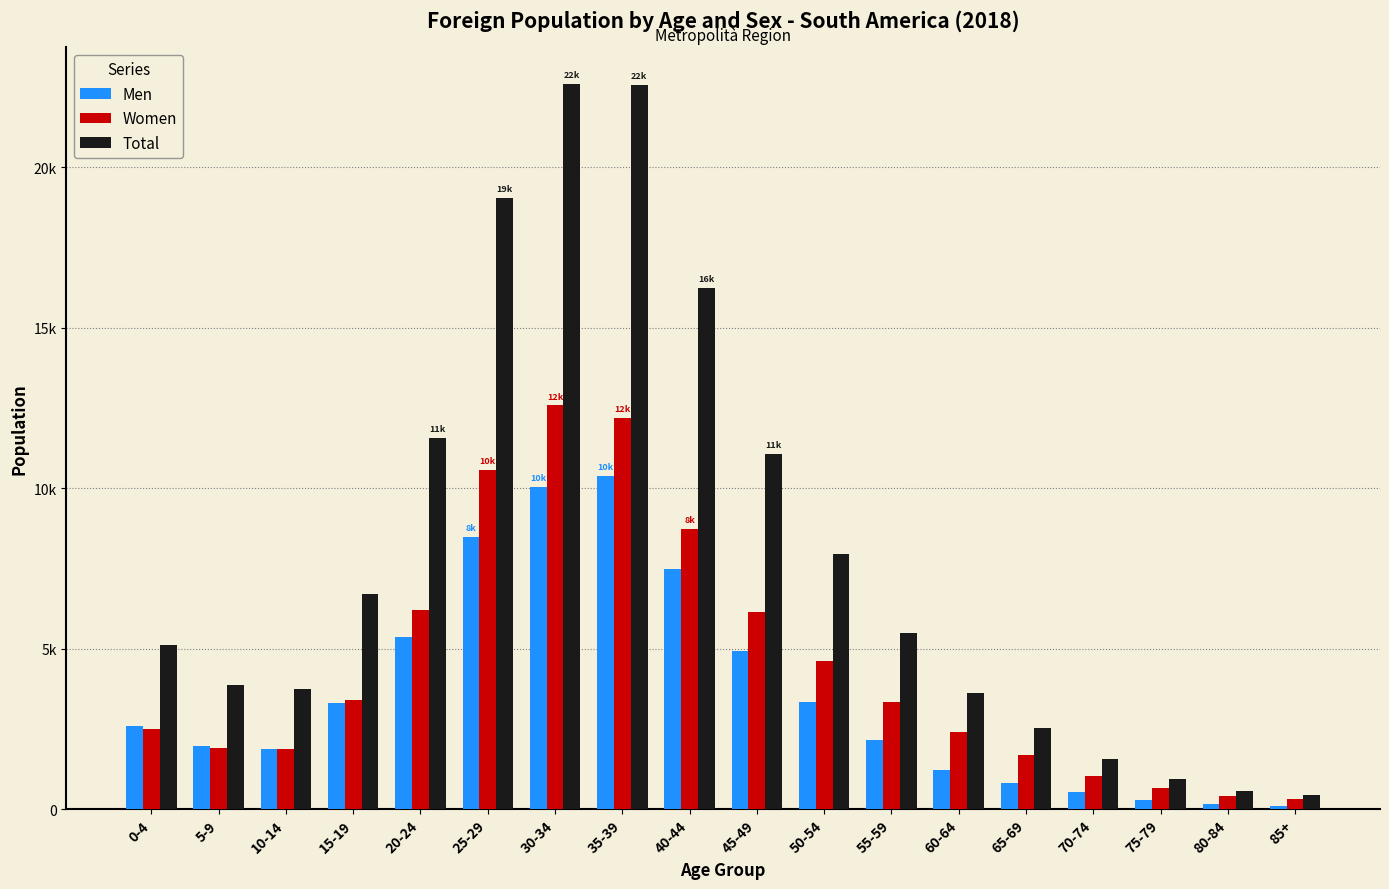

What is the smallest value displayed?

108